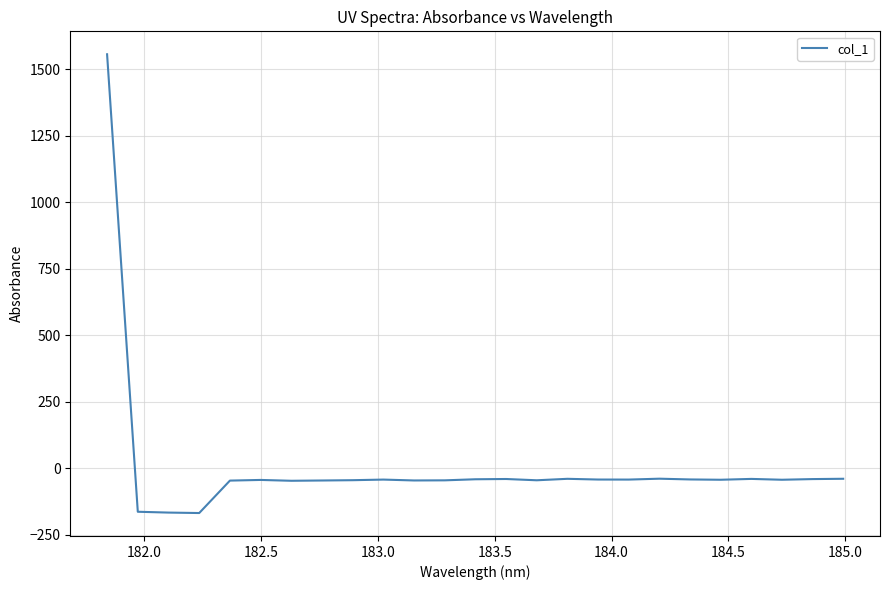

How many series are shown in this chart?

1